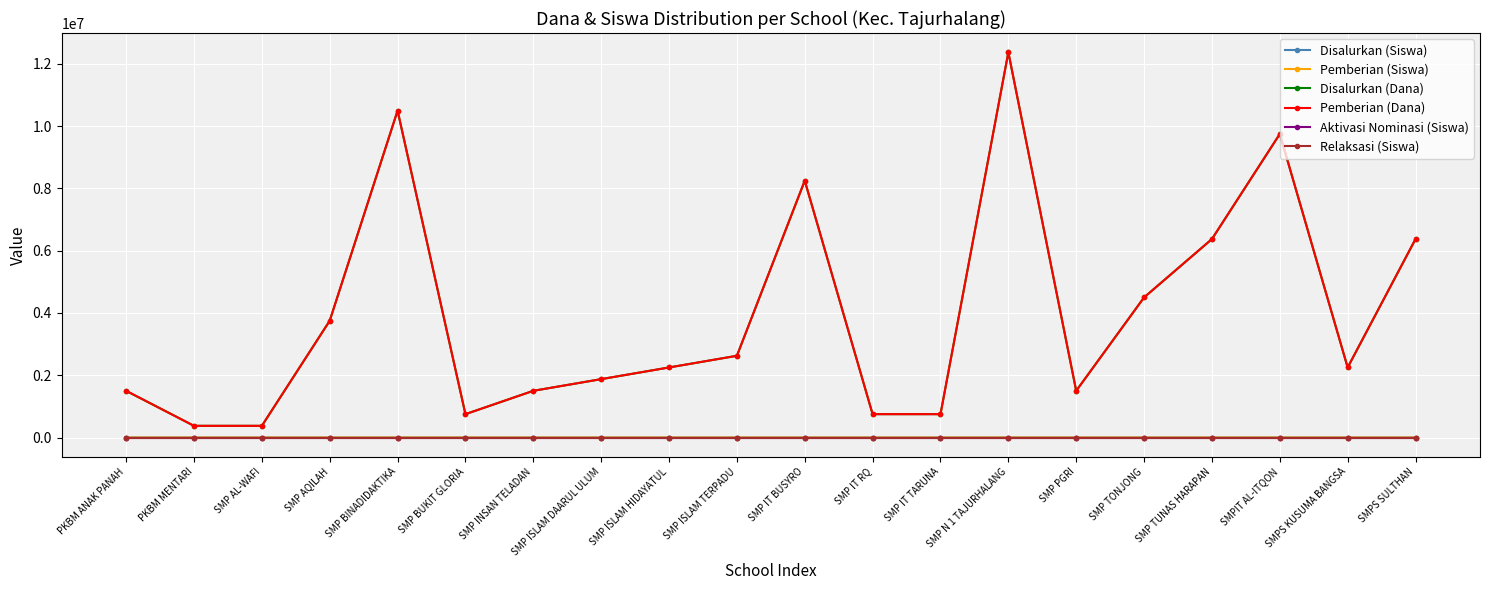

Does the chart have visible grid lines?

Yes